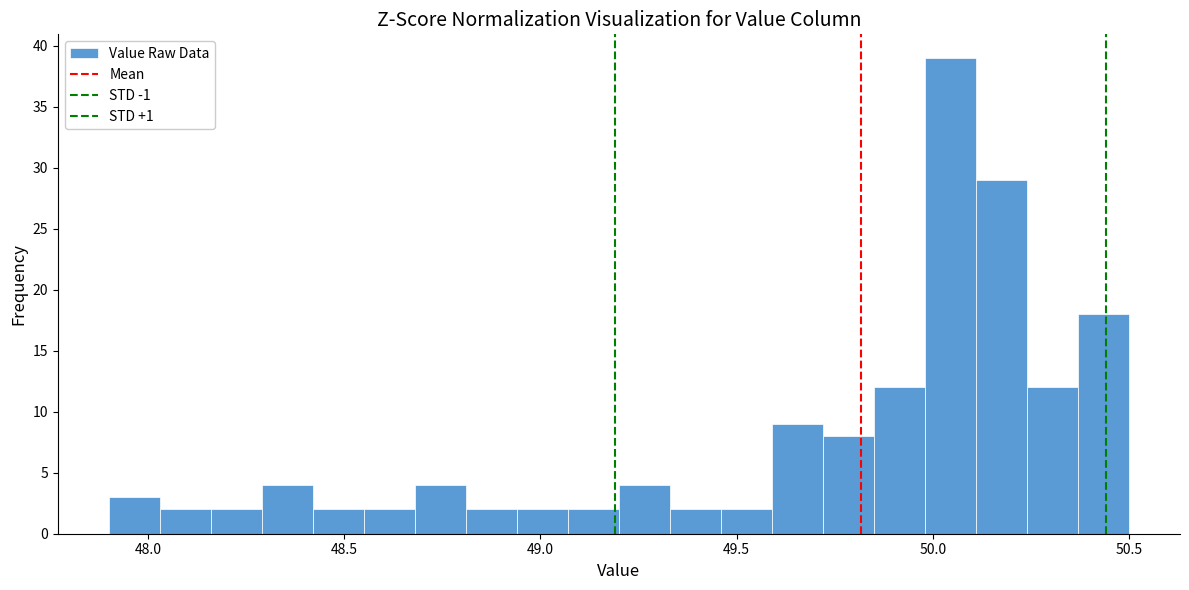

Read against the x-axis, roughly where is the centre of the tallest bar?

50.05